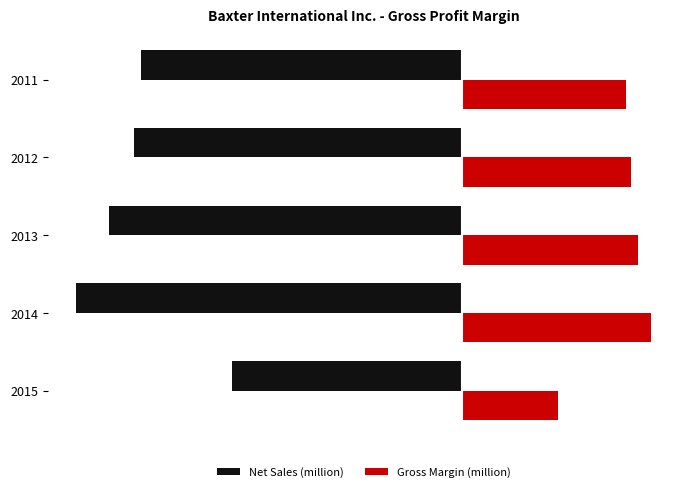

What are all the series names shown in the legend?

Net Sales (million), Gross Margin (million)